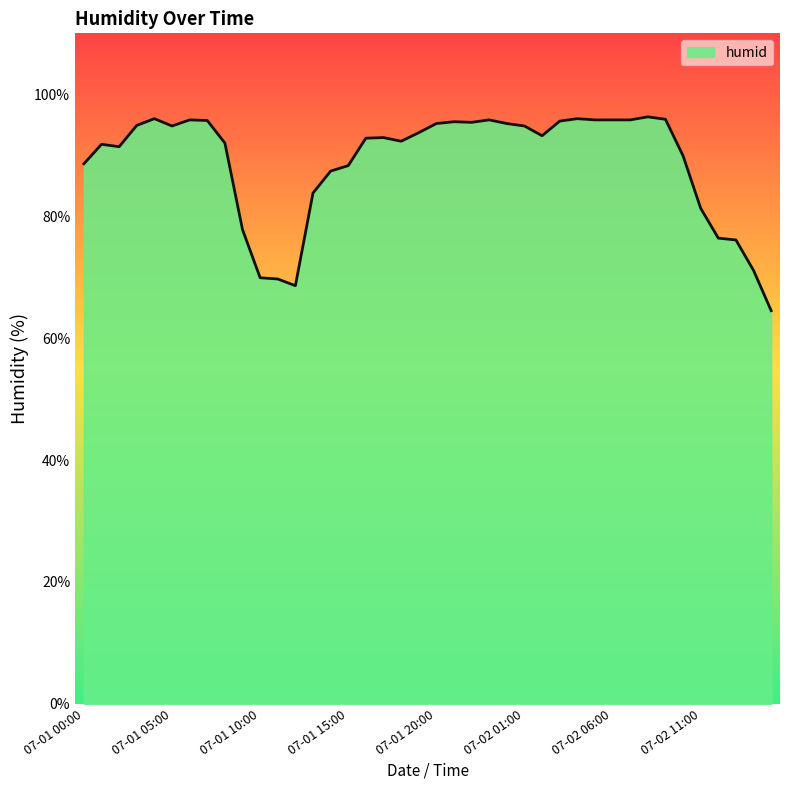

What is the difference between the maximum and minimum values?

31.8